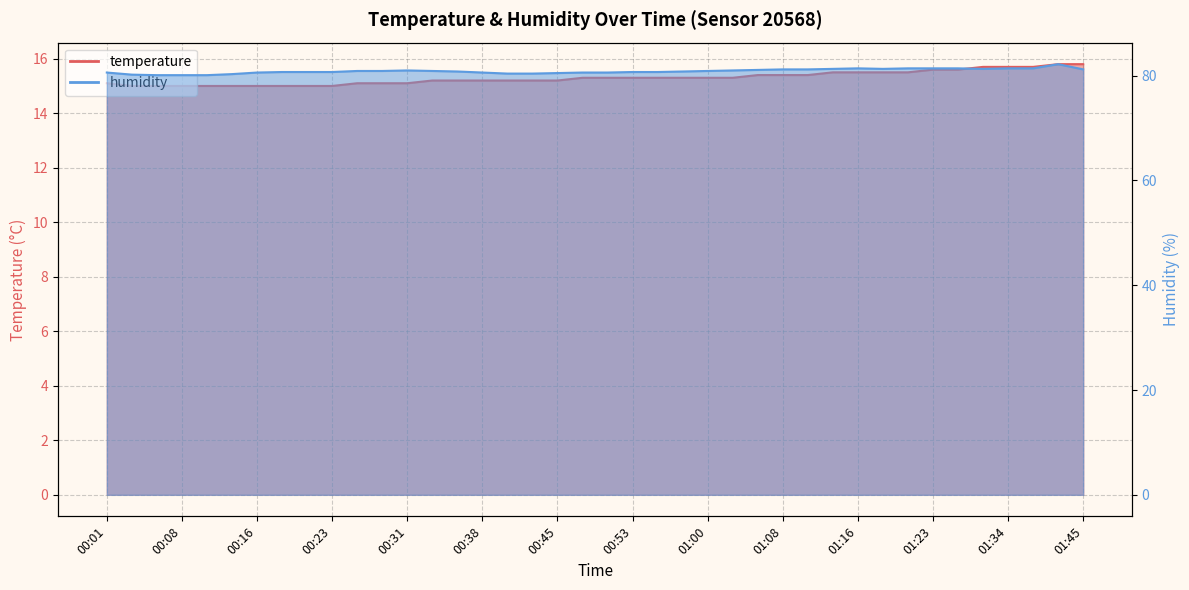

True or false: temperature has more than 2 interior local peaks.

False